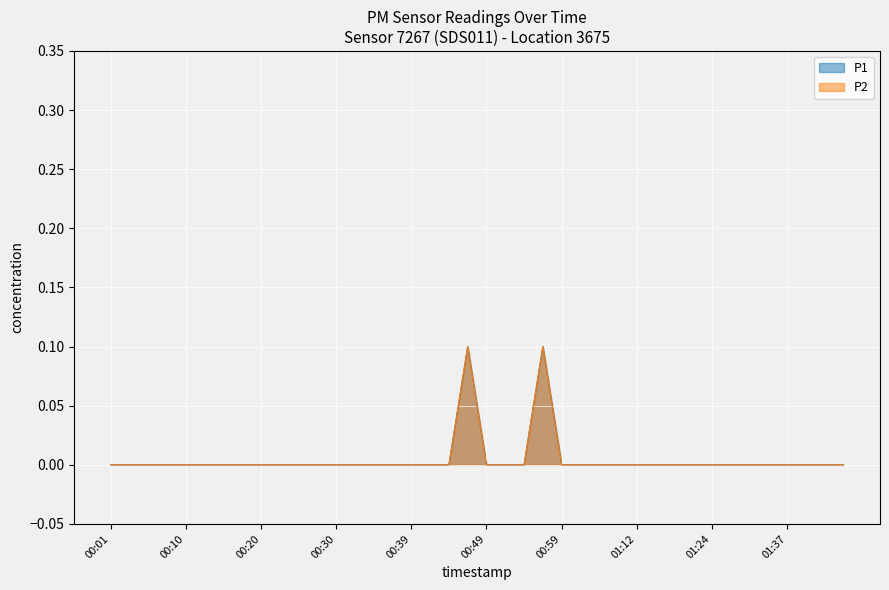

Rank the series by their maximum value, from highest to lowest.

P1, P2